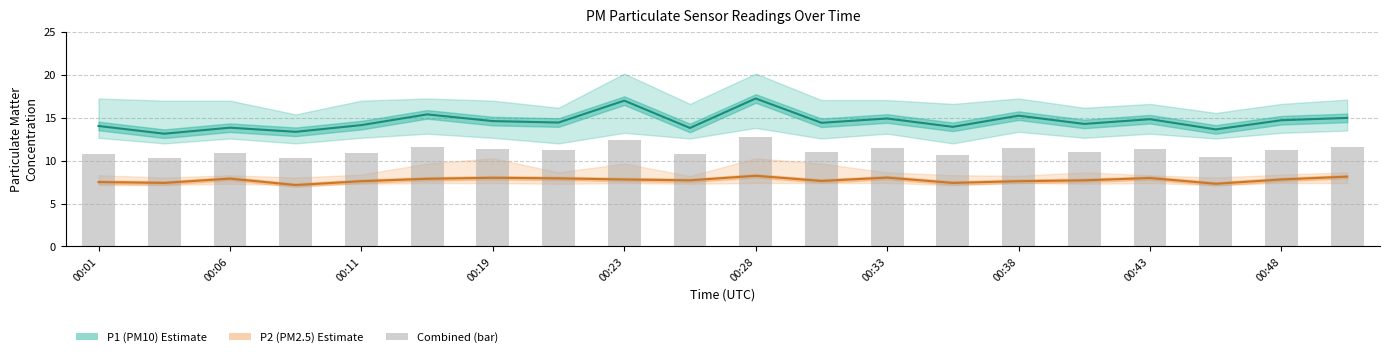

What is the label of the 9th bar from the right?

11